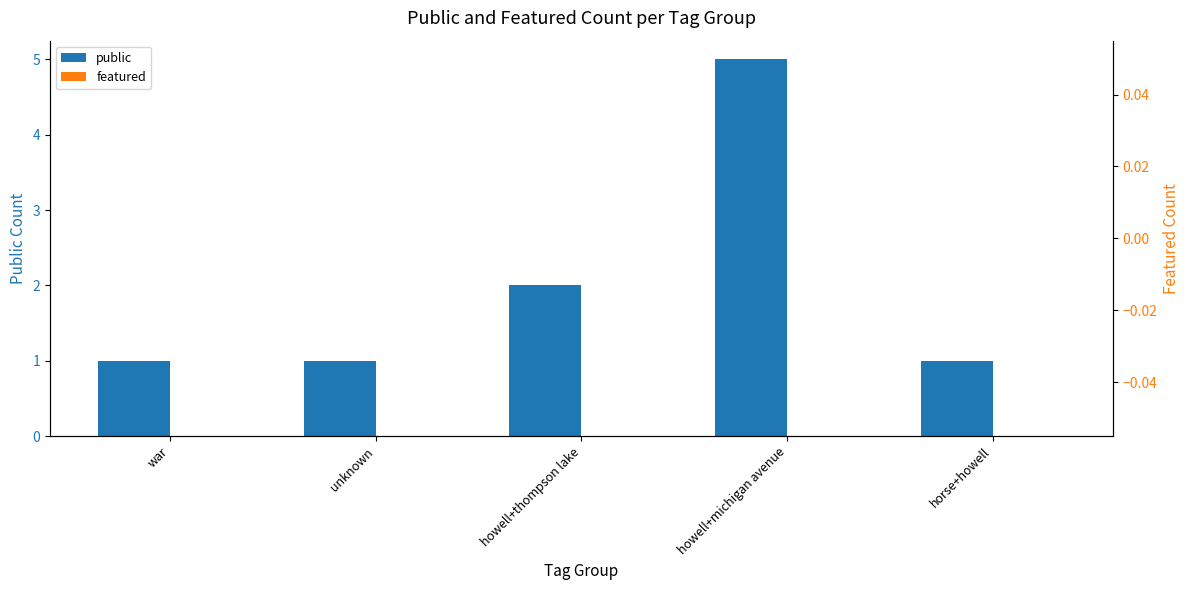

What is the total value across all series at howell+thompson lake?

2